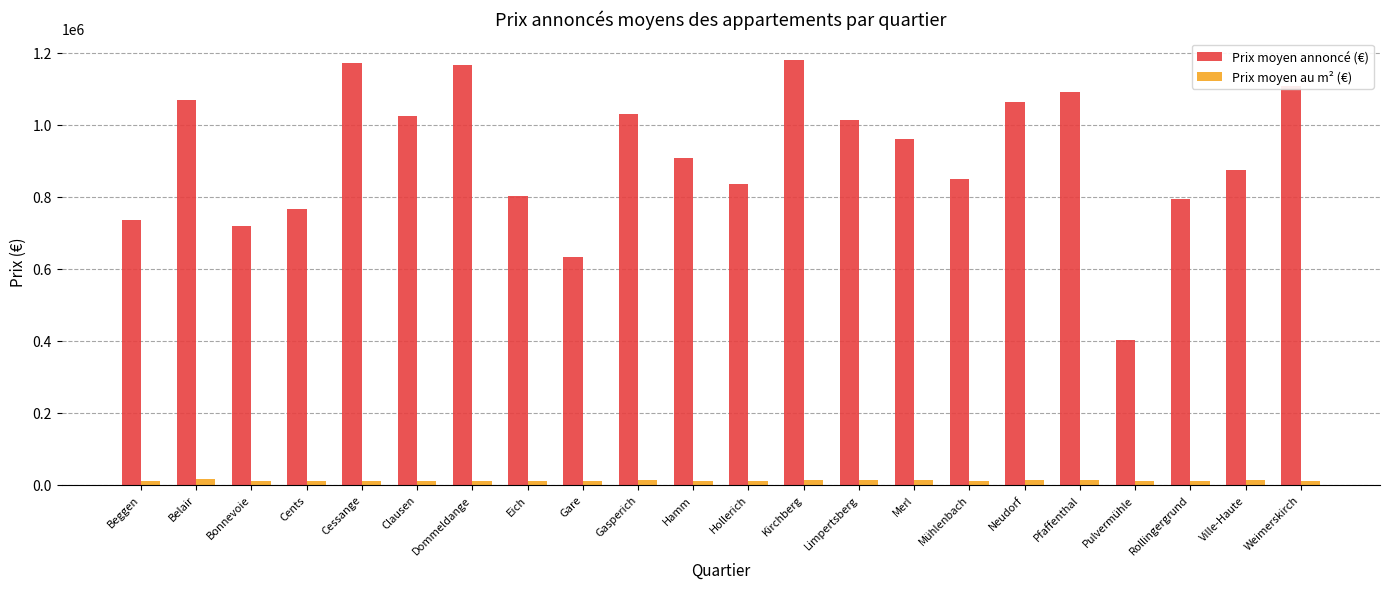

What is the total value across all series at Dommeldange?

1174899.0